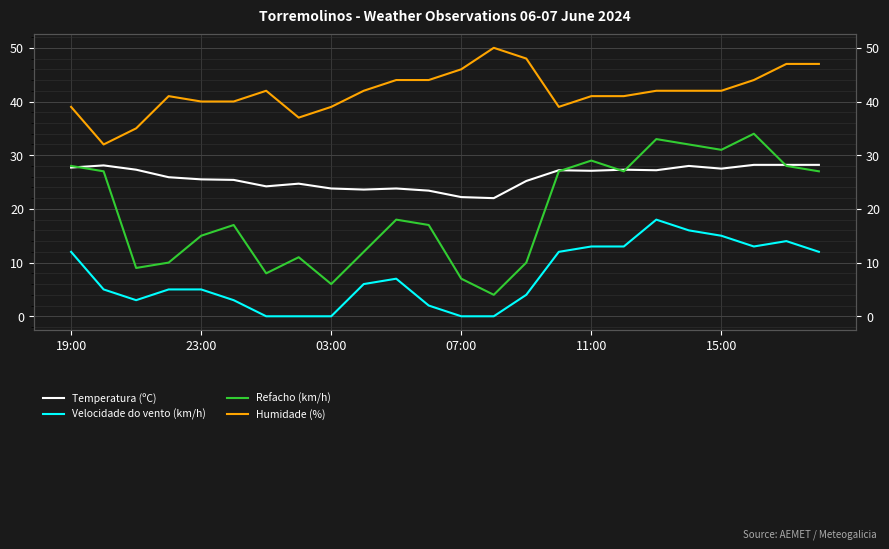

What is the sum of all Temperatura (ºC) values?

621.7